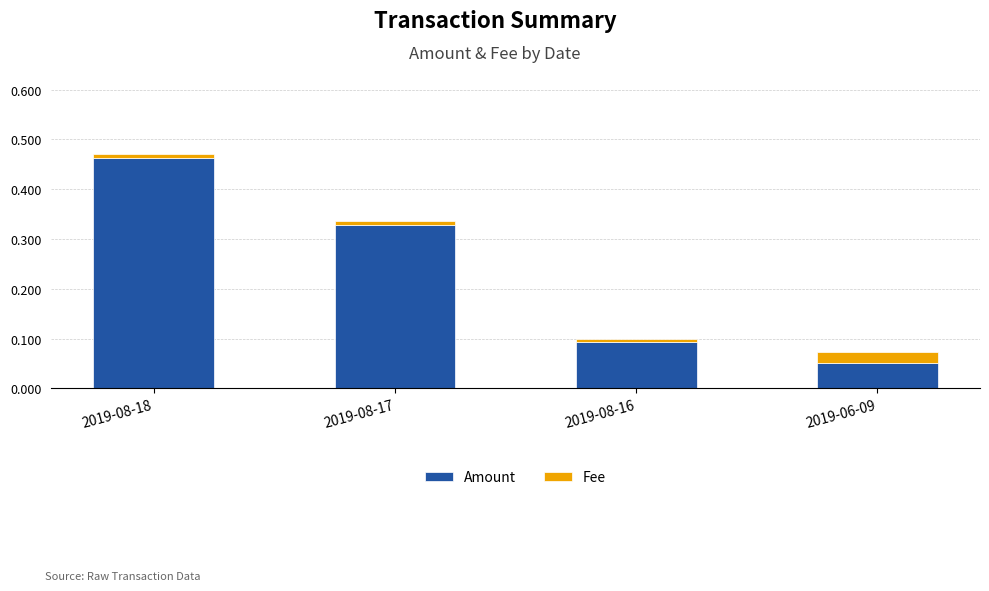

The value of Amount at 2019-08-17 is 0.5. True or false?

False